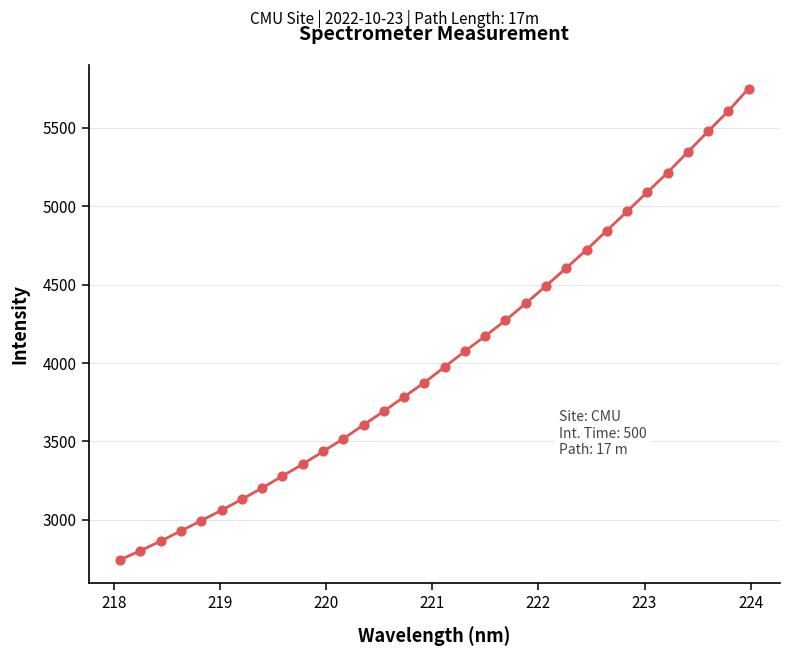

What is the maximum value shown in the chart?

5750.9